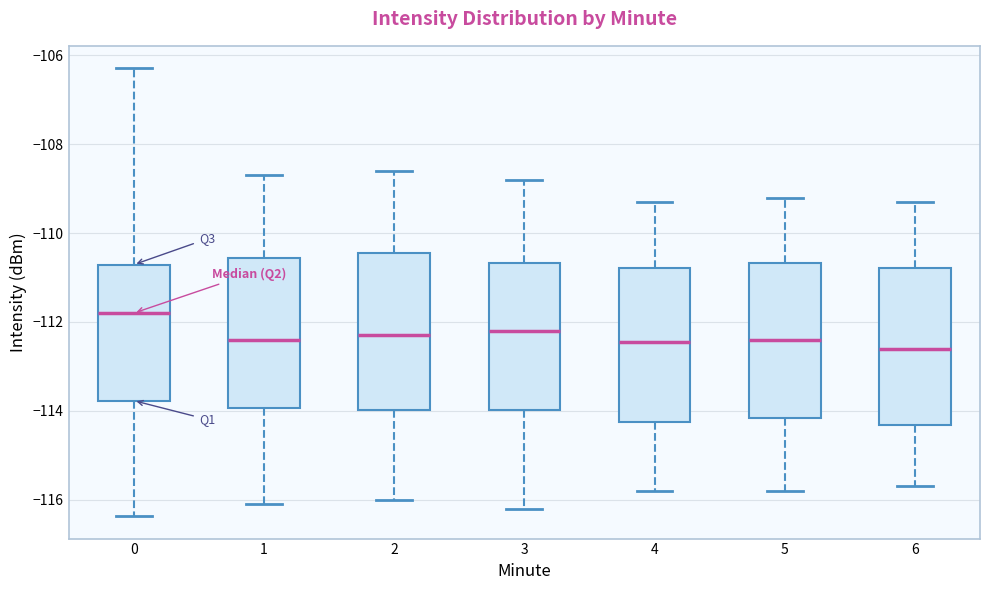

Reading left to right, transcribe this box plot: for each box, give where its median line is, the range the box spans, and where its two whiskers end, as read against the y-axis. The values are not printed on the chart, so give them approximately, as read against the axis.

0: median -111.8, box -113.8 to -110.8, whiskers -116.4 to -106.2
1: median -112.4, box -114.0 to -110.6, whiskers -116.0 to -108.6
2: median -112.2, box -114.0 to -110.4, whiskers -116.0 to -108.6
3: median -112.2, box -114.0 to -110.6, whiskers -116.2 to -108.8
4: median -112.4, box -114.2 to -110.8, whiskers -115.8 to -109.2
5: median -112.4, box -114.2 to -110.6, whiskers -115.8 to -109.2
6: median -112.6, box -114.4 to -110.8, whiskers -115.6 to -109.2